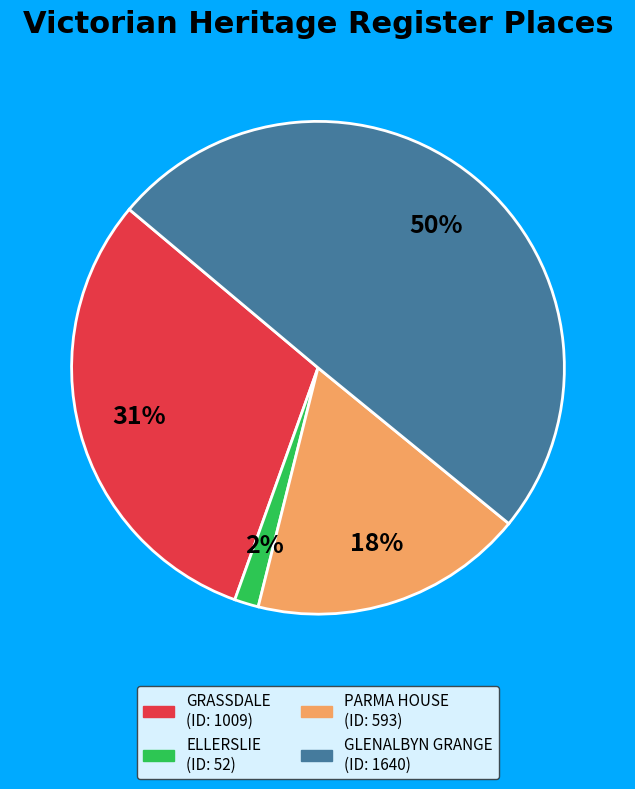

What is the largest slice in the pie chart?

GLENALBYN GRANGE